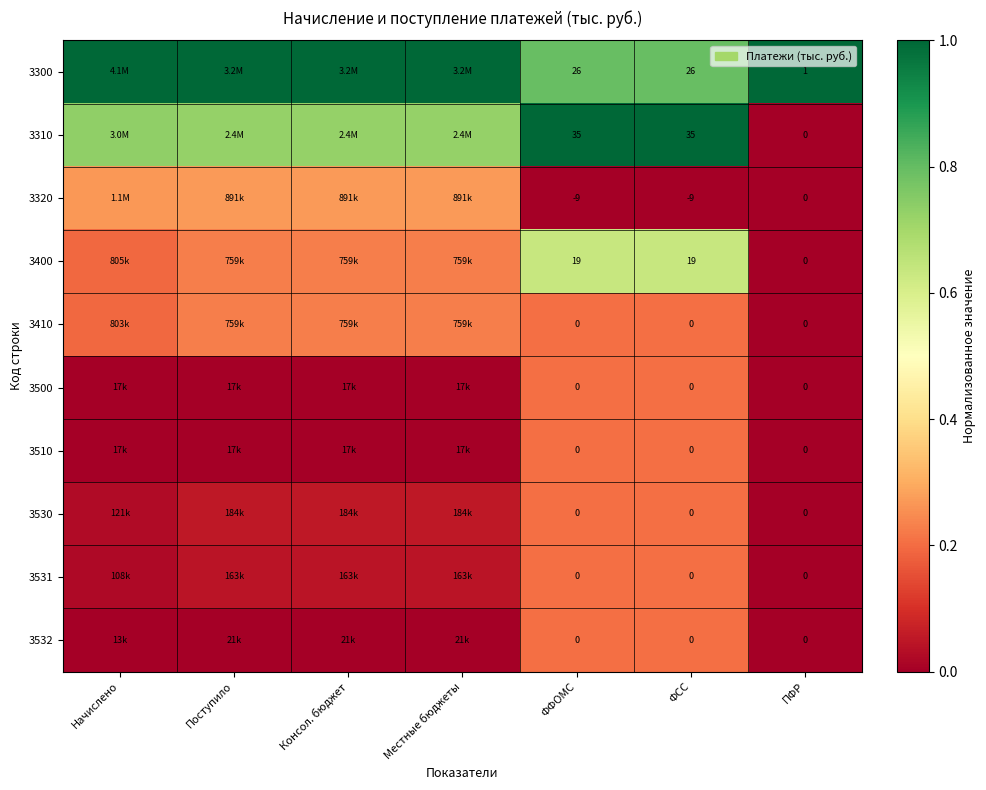

Is the value of 3531 at ФФОМС greater than the value of 3300 at ФФОМС?

No